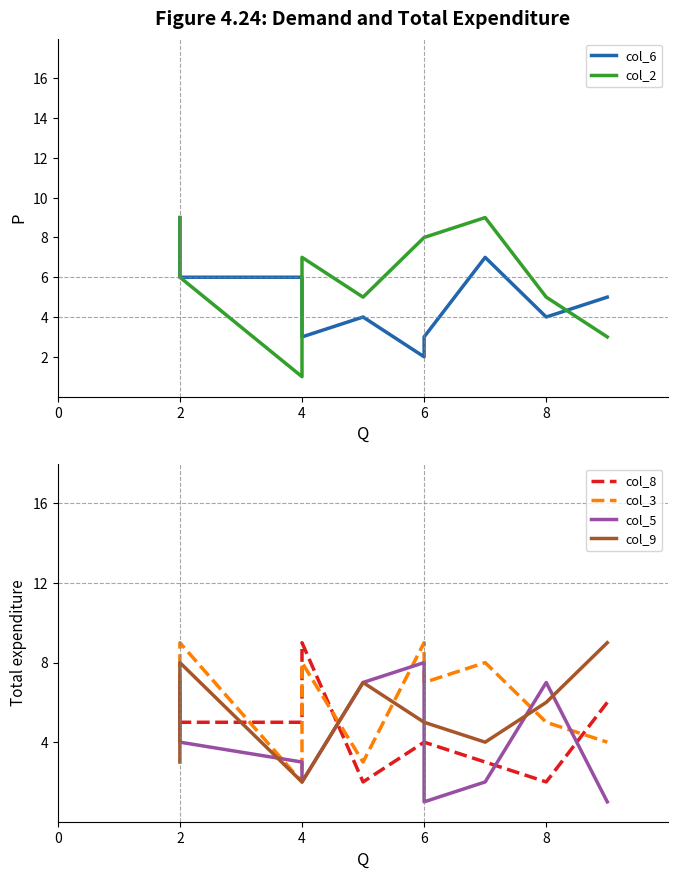

What is the label of the 4th point from the left?

4